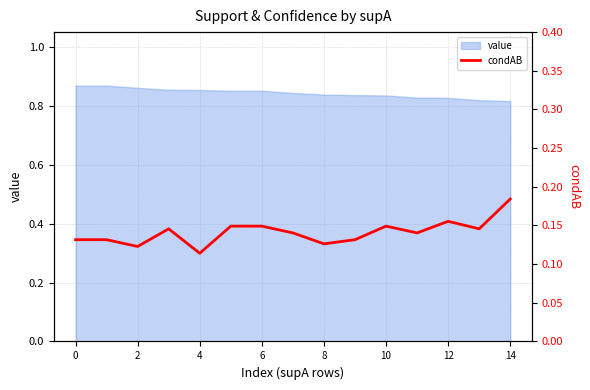

The value of value at 2 is 0.4. True or false?

False